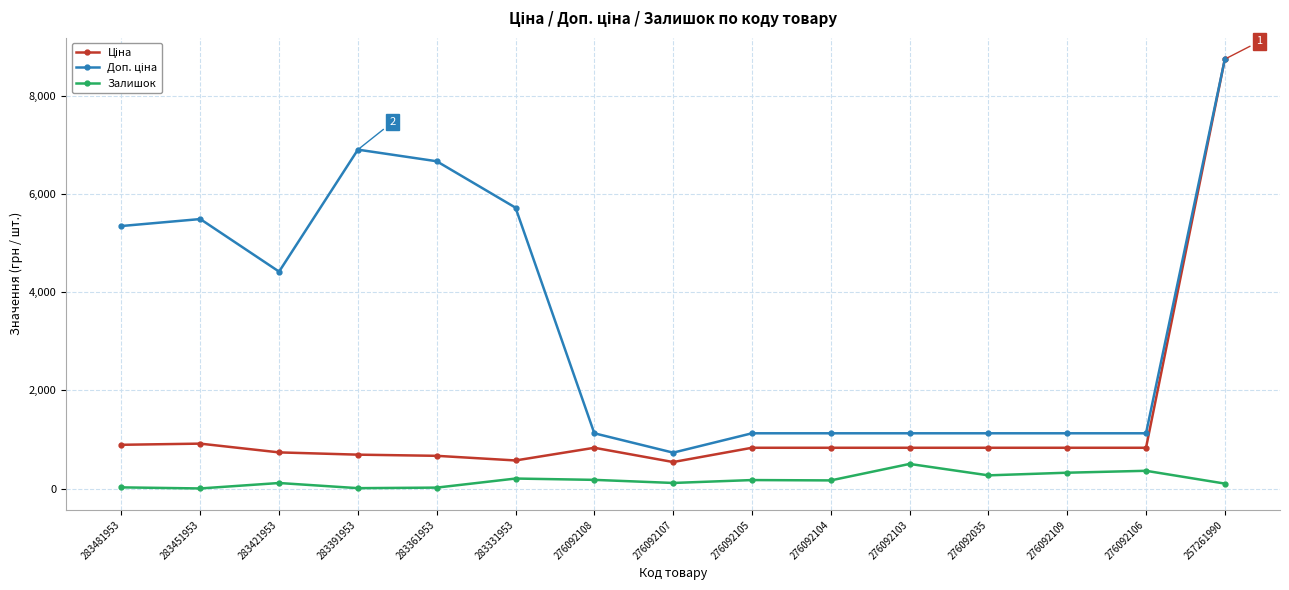

The Залишок series shows 269.0 at 276092035. True or false?

True